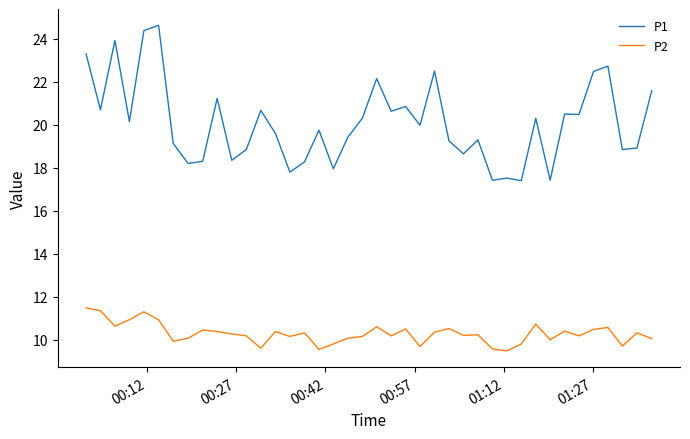

Which series has the largest total across all categories?

P1